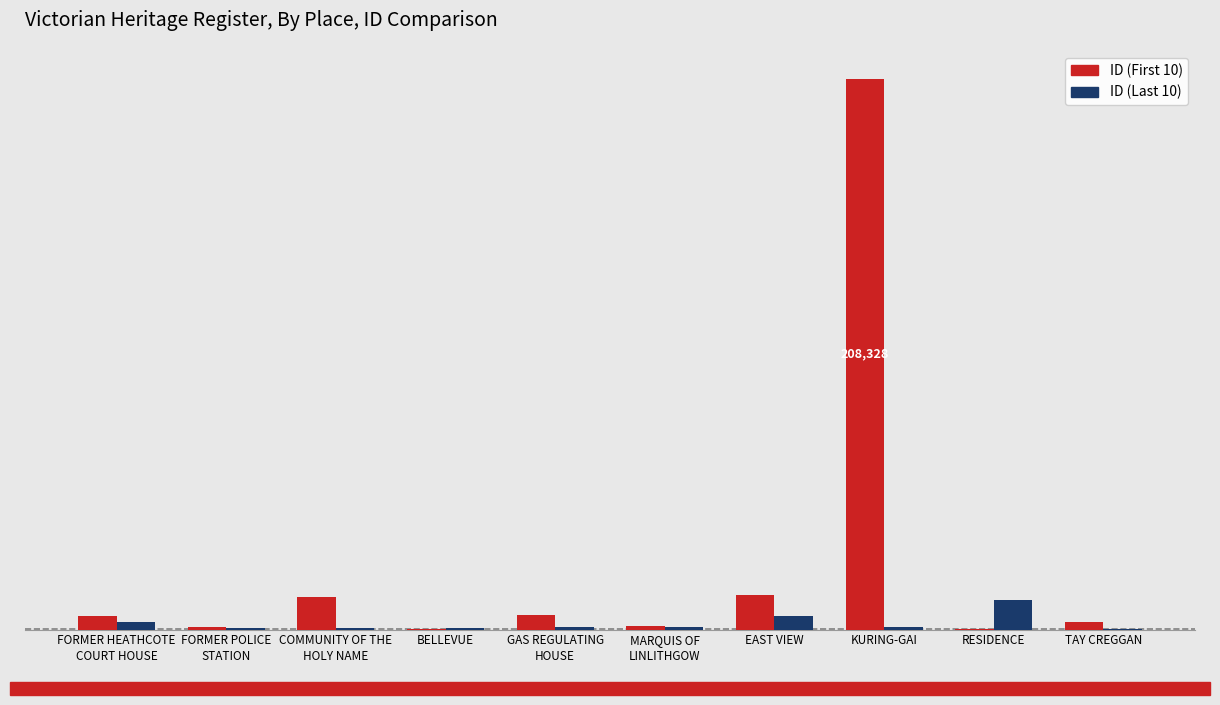

What are all the series names shown in the legend?

ID (First 10), ID (Last 10)